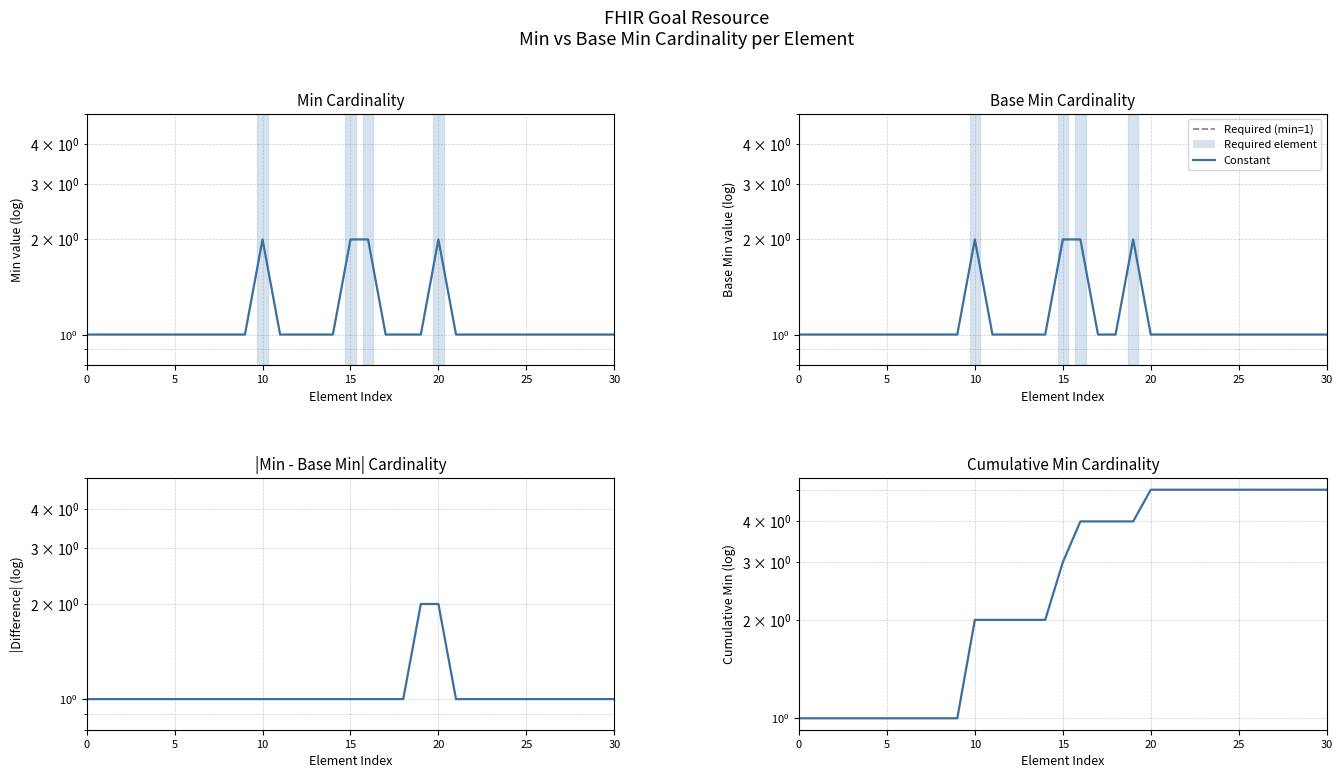

Is the value of Base Min at 15 greater than the value of |Min - Base Min| at 8?

No